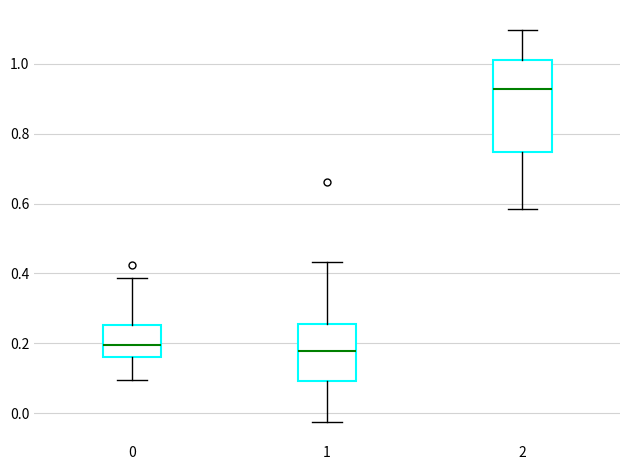

Comparing the boxes themselves (not the whiskers), which one is the tallest?

2